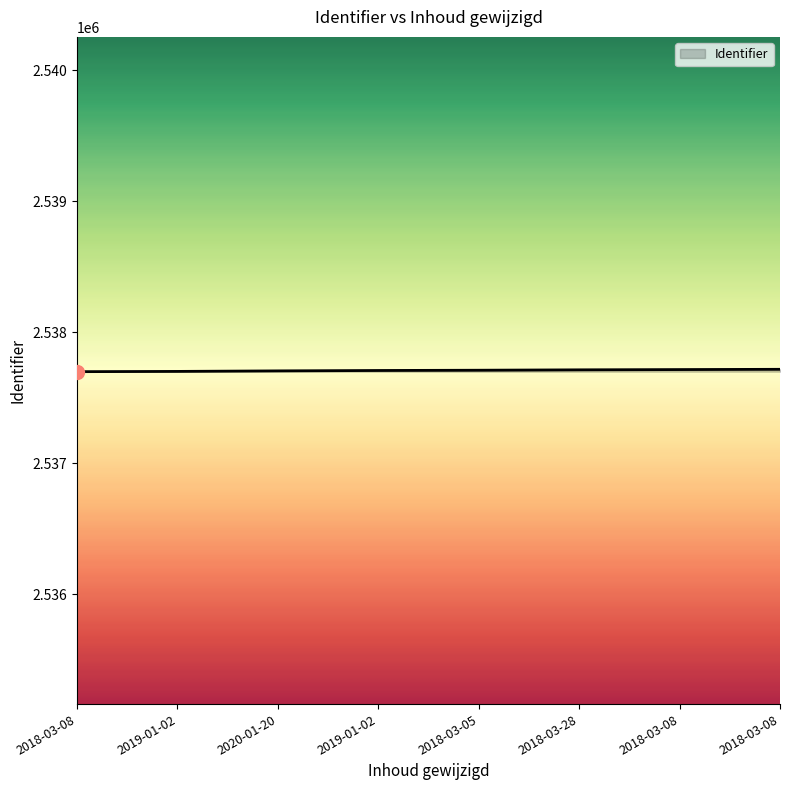

How many lines are shown in the chart?

1